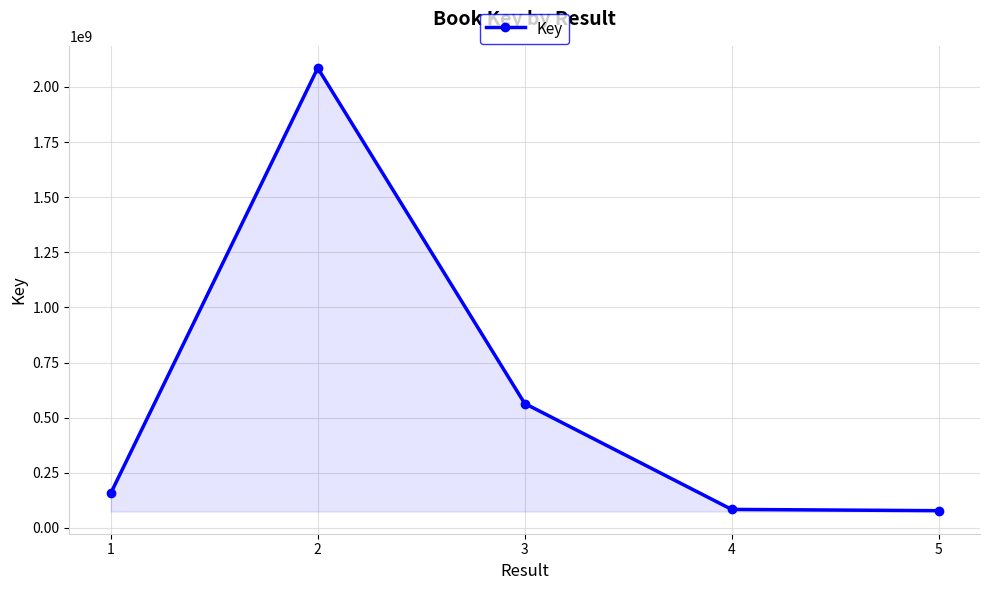

How many lines are shown in the chart?

1